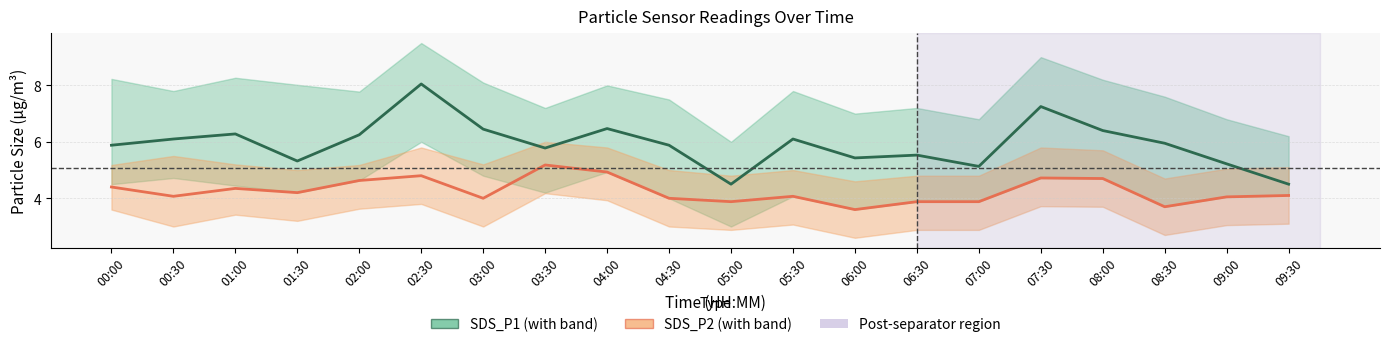

List the labels in order of SDS_P1 value, smallest first.

05:00, 09:30, 07:00, 09:00, 01:30, 06:00, 06:30, 03:30, 00:00, 04:30, 08:30, 00:30, 05:30, 02:00, 01:00, 08:00, 03:00, 04:00, 07:30, 02:30